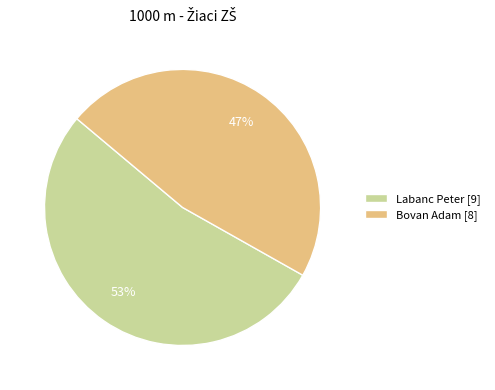

Which has a higher value, Labanc Peter or Bovan Adam?

Labanc Peter